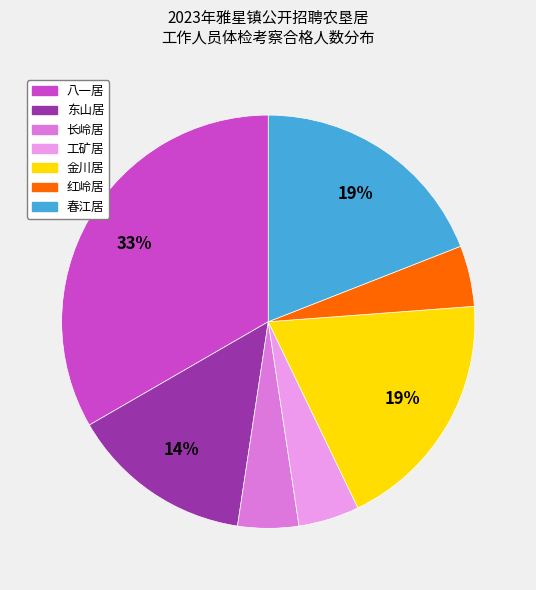

Does 长岭居 represent more than half of the total?

No